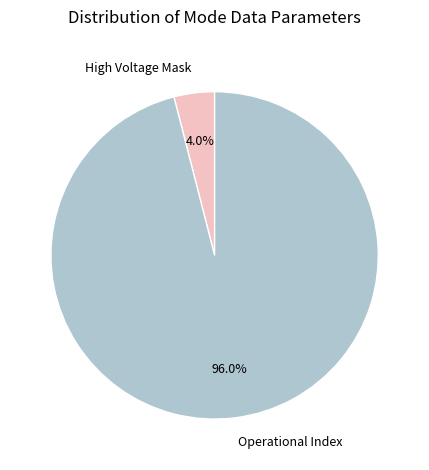

What portion of the pie excludes High Voltage Mask?

96.0%